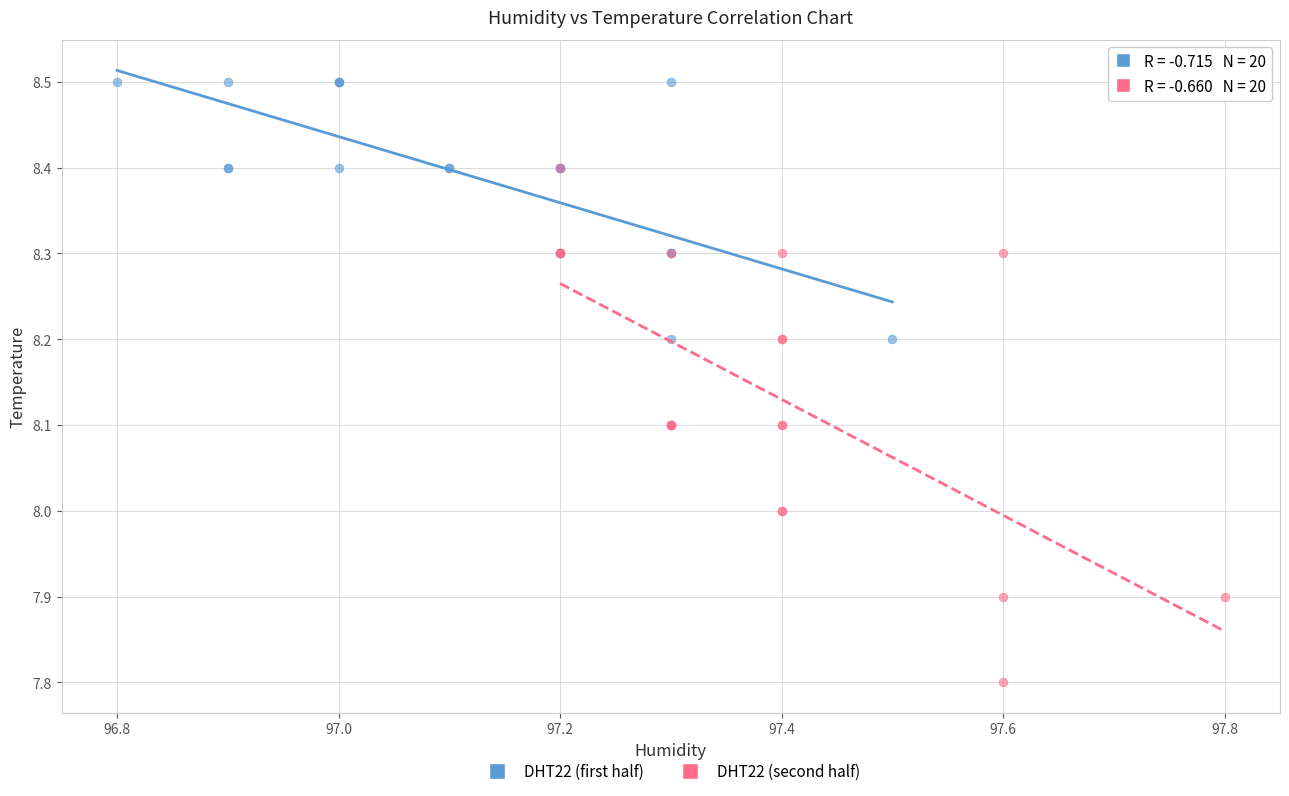

Which series reaches the minimum Y coordinate?

DHT22 (second half)